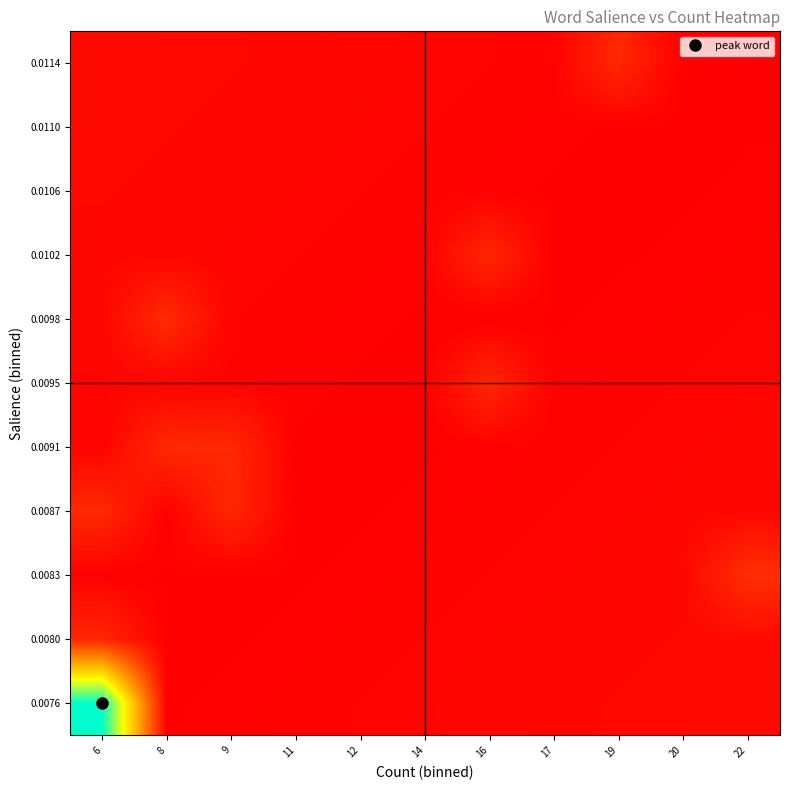

Rank the series by their maximum value, from highest to lowest.

0.0076, 0.0083, 0.0098, 0.0087, 0.0091, 0.0114, 0.0080, 0.0095, 0.0102, 0.0110, 0.0106